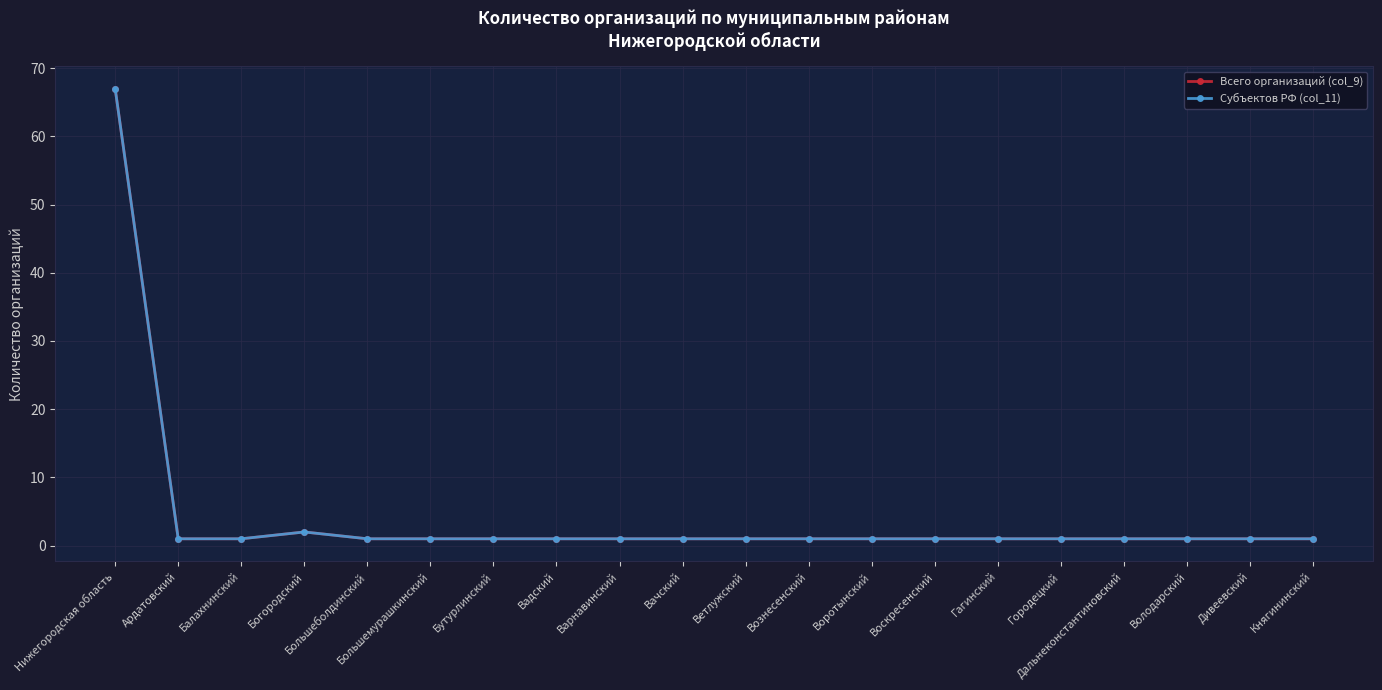

At how many categories does at least one series exceed 20?

1